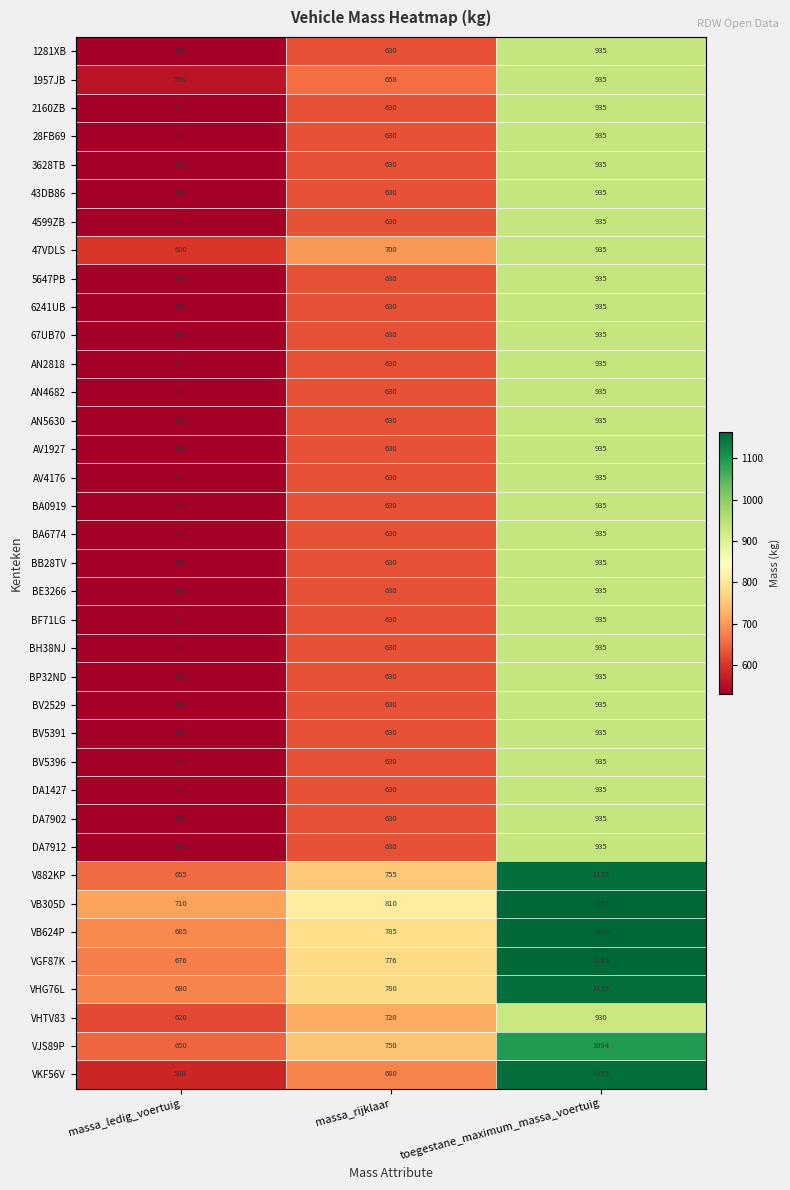

At which label is 2160ZB closest to 732?

massa_rijklaar